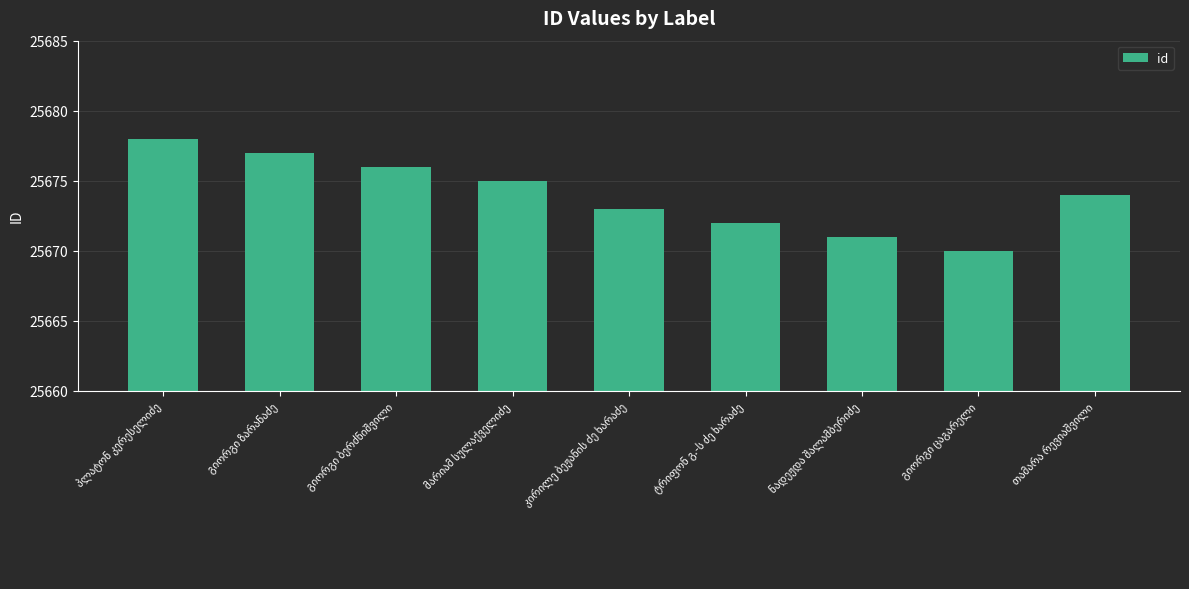

What is the smallest value displayed?

25670